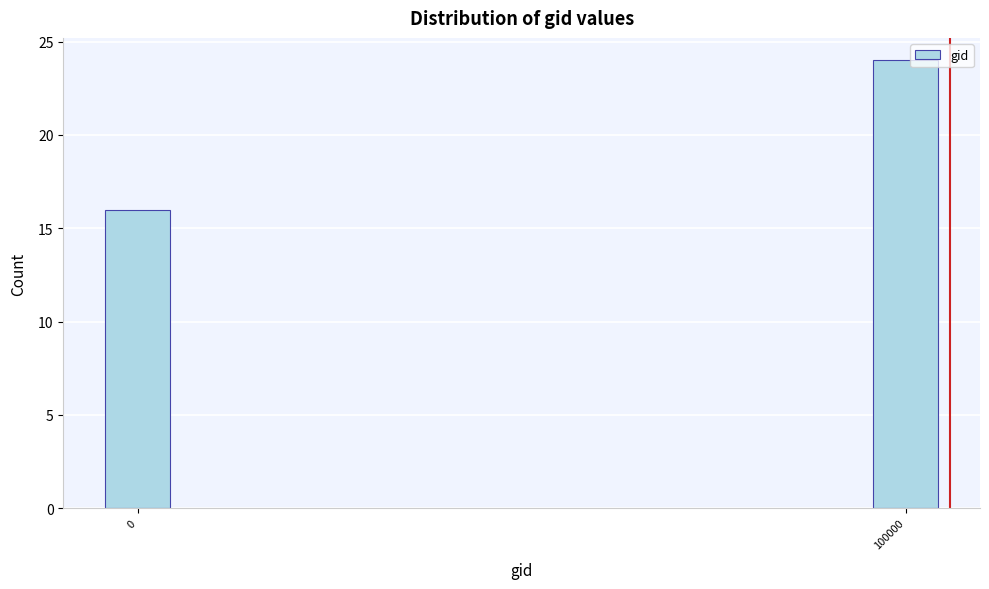

Reading left to right, list all the values displayed in this chart.

16	24